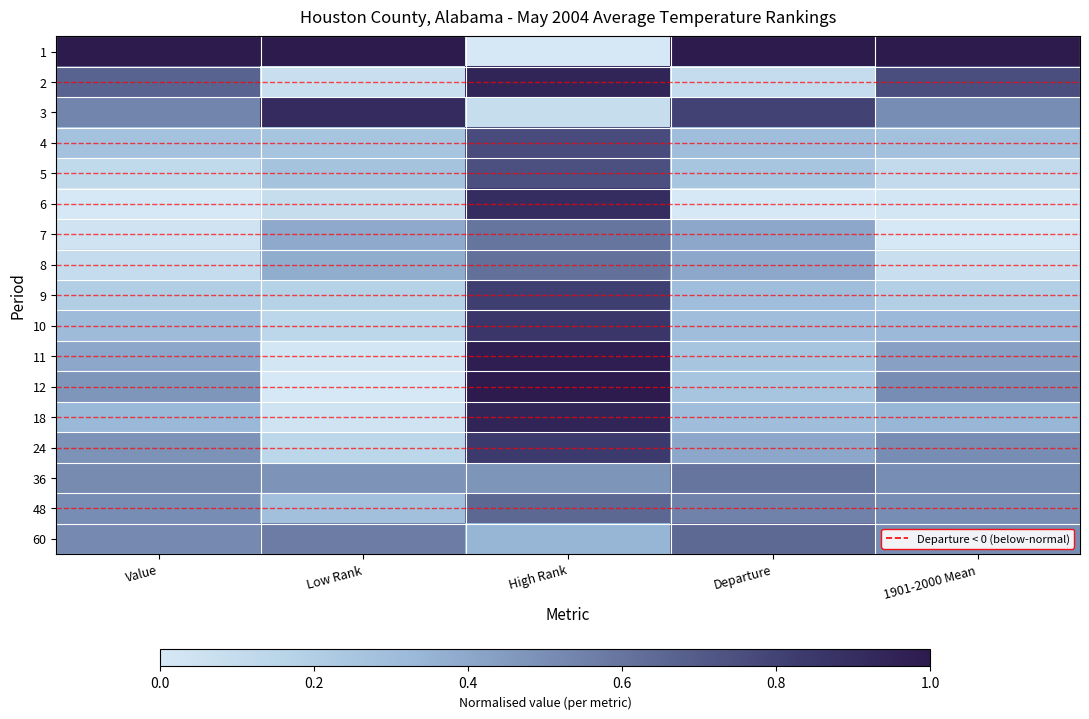

Reading left to right, what are all the values shown in this chart?

1: Value=1.0	Low Rank=1.0	High Rank=0.0	Departure=1.0	1901-2000 Mean=1.0
2: Value=0.7	Low Rank=0.1	High Rank=0.9	Departure=0.1	1901-2000 Mean=0.8
3: Value=0.5	Low Rank=0.9	High Rank=0.1	Departure=0.8	1901-2000 Mean=0.5
4: Value=0.3	Low Rank=0.2	High Rank=0.8	Departure=0.3	1901-2000 Mean=0.3
5: Value=0.1	Low Rank=0.3	High Rank=0.7	Departure=0.2	1901-2000 Mean=0.1
6: Value=0.0	Low Rank=0.1	High Rank=0.9	Departure=0.0	1901-2000 Mean=0.0
7: Value=0.0	Low Rank=0.4	High Rank=0.6	Departure=0.4	1901-2000 Mean=0.0
8: Value=0.1	Low Rank=0.4	High Rank=0.6	Departure=0.4	1901-2000 Mean=0.1
9: Value=0.2	Low Rank=0.2	High Rank=0.8	Departure=0.3	1901-2000 Mean=0.2
10: Value=0.3	Low Rank=0.1	High Rank=0.9	Departure=0.3	1901-2000 Mean=0.3
11: Value=0.4	Low Rank=0.0	High Rank=1.0	Departure=0.2	1901-2000 Mean=0.4
12: Value=0.5	Low Rank=0.0	High Rank=1.0	Departure=0.2	1901-2000 Mean=0.5
18: Value=0.3	Low Rank=0.0	High Rank=0.9	Departure=0.3	1901-2000 Mean=0.3
24: Value=0.5	Low Rank=0.1	High Rank=0.8	Departure=0.4	1901-2000 Mean=0.5
36: Value=0.5	Low Rank=0.5	High Rank=0.5	Departure=0.6	1901-2000 Mean=0.5
48: Value=0.5	Low Rank=0.3	High Rank=0.7	Departure=0.5	1901-2000 Mean=0.5
60: Value=0.5	Low Rank=0.6	High Rank=0.3	Departure=0.7	1901-2000 Mean=0.5